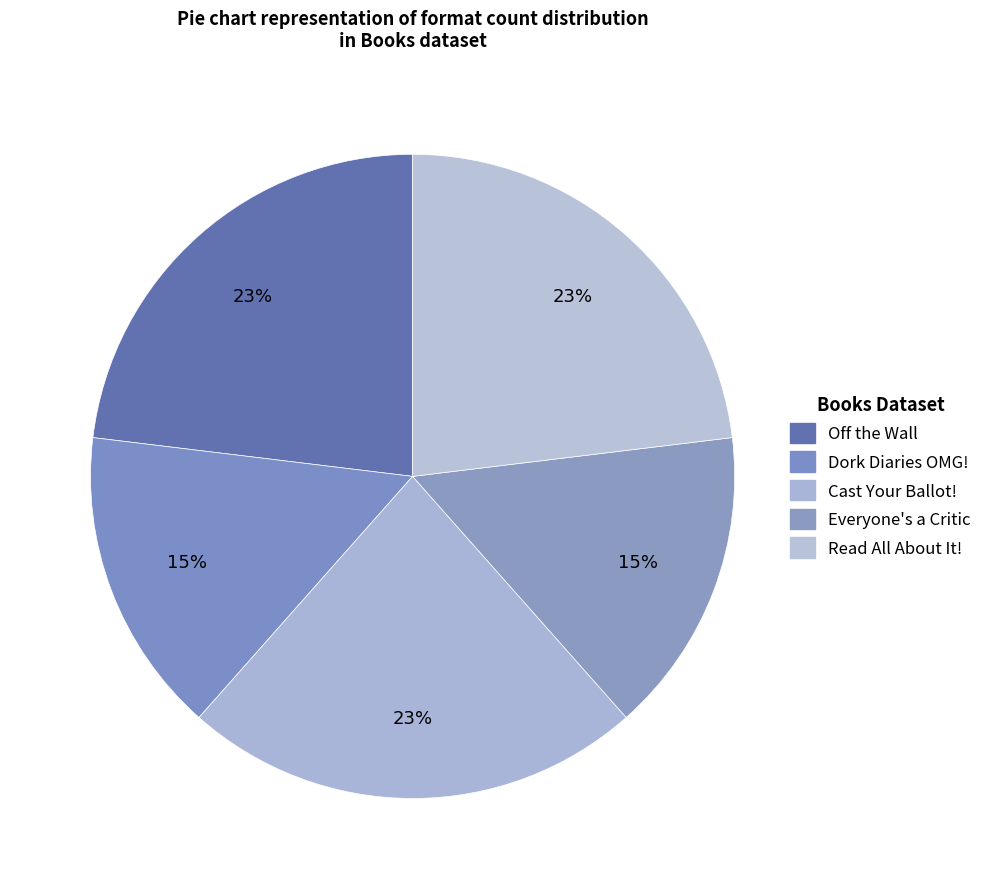

How many segments does this pie chart have?

5